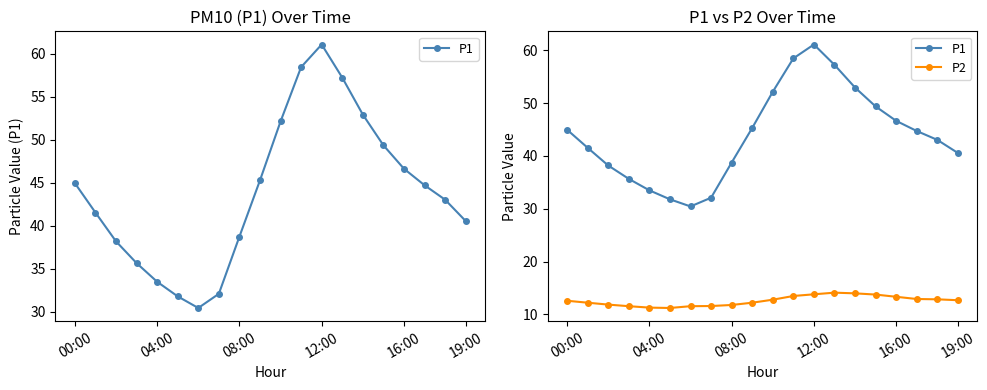

What is the sum of all P2 values?

251.9